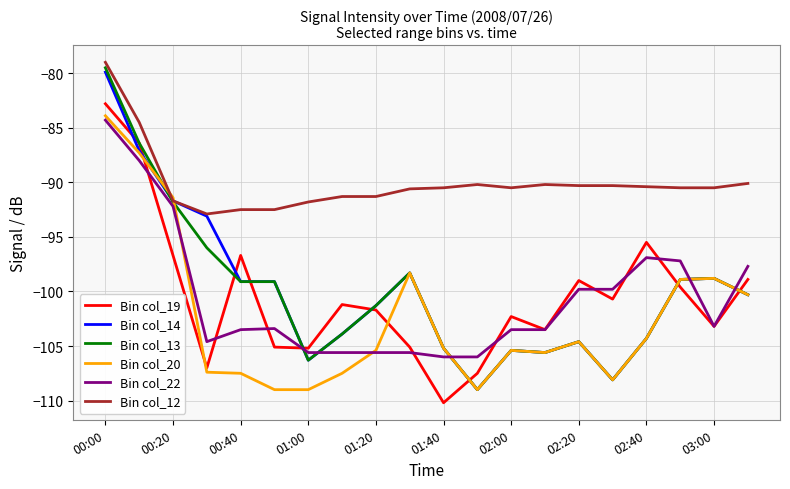

Which series has the largest total across all categories?

Bin col_12